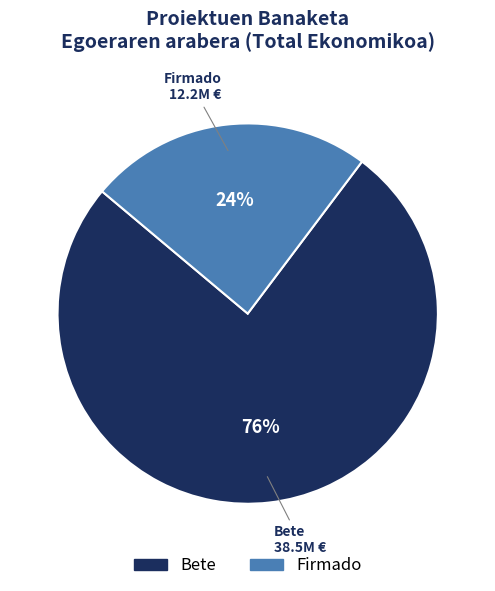

To the nearest percent, what is the average slice percentage?

50%